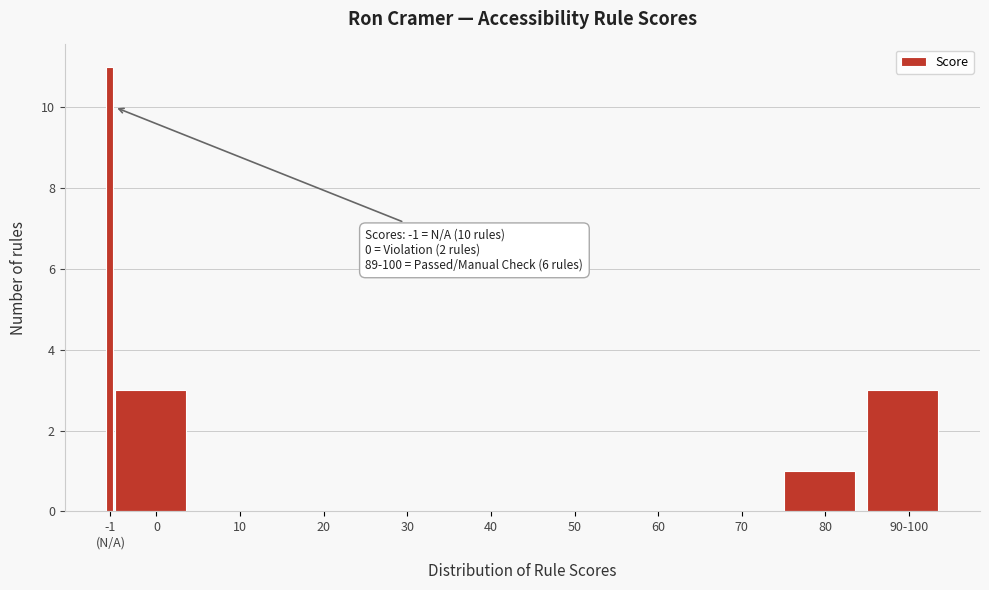

Is it true that the value at 50 is 6?

False